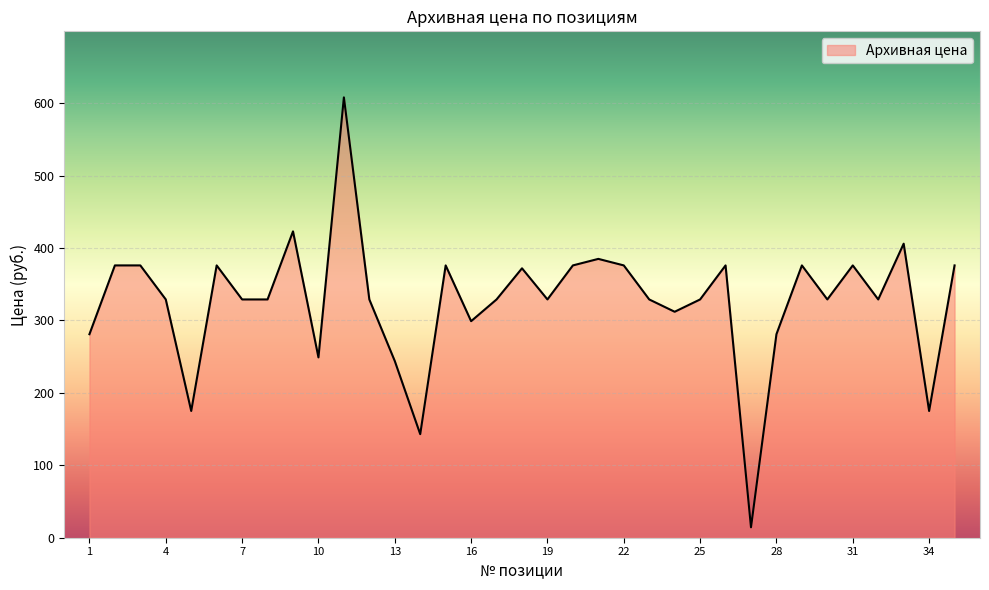

What is the difference between the maximum and minimum values?

593.6